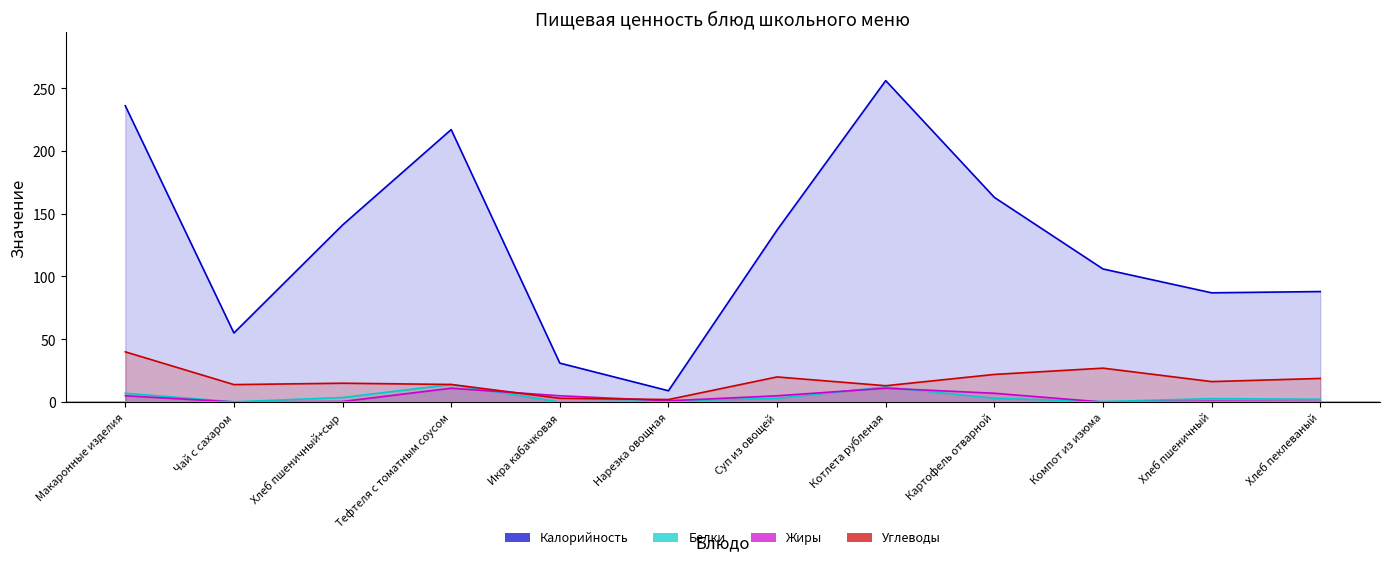

What are all the series names shown in the legend?

Калорийность, Белки, Жиры, Углеводы